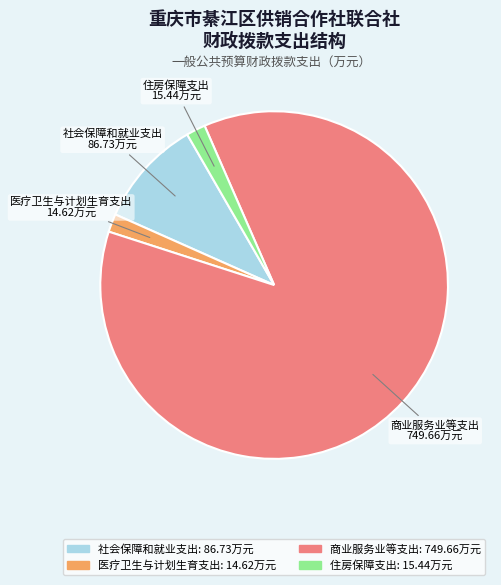

Which category has the biggest portion of the pie?

商业服务业等支出